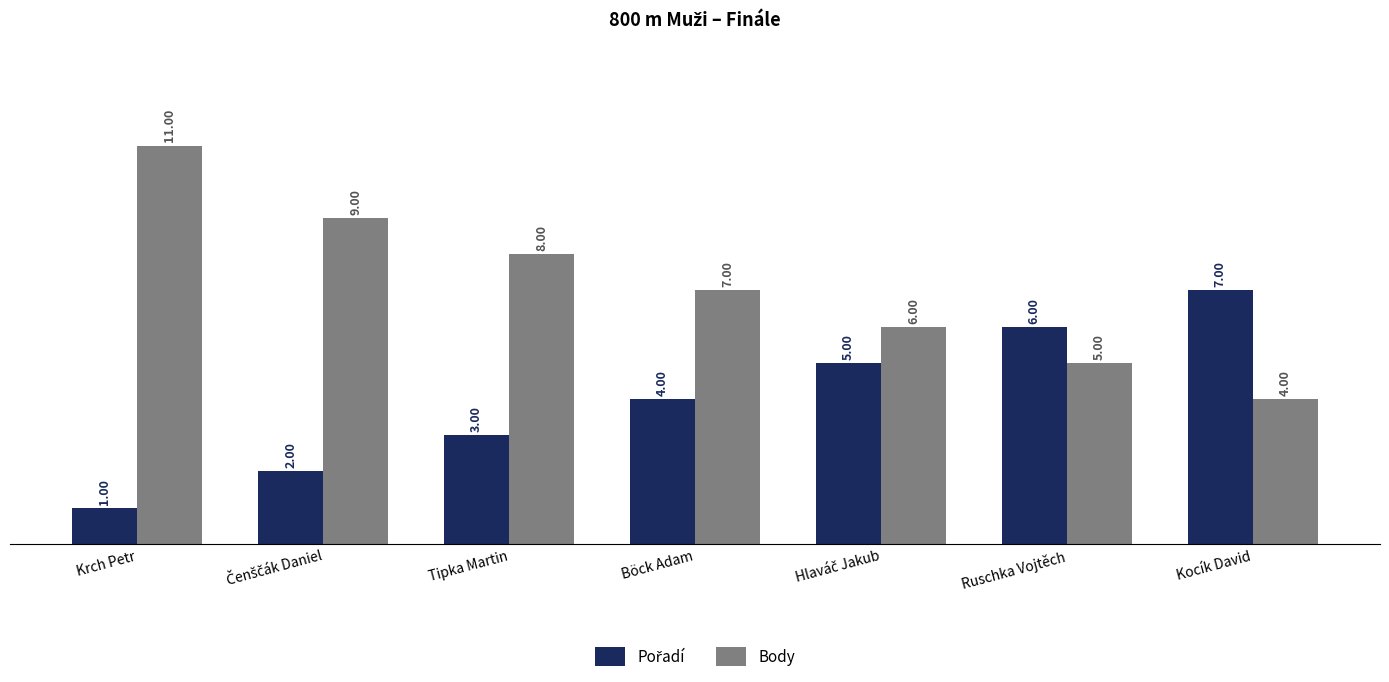

How many Body values are between 5 and 9?

5